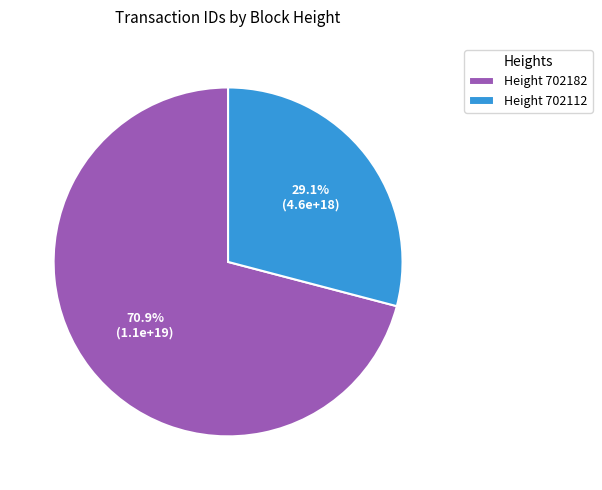

Count the number of slices in the pie.

2